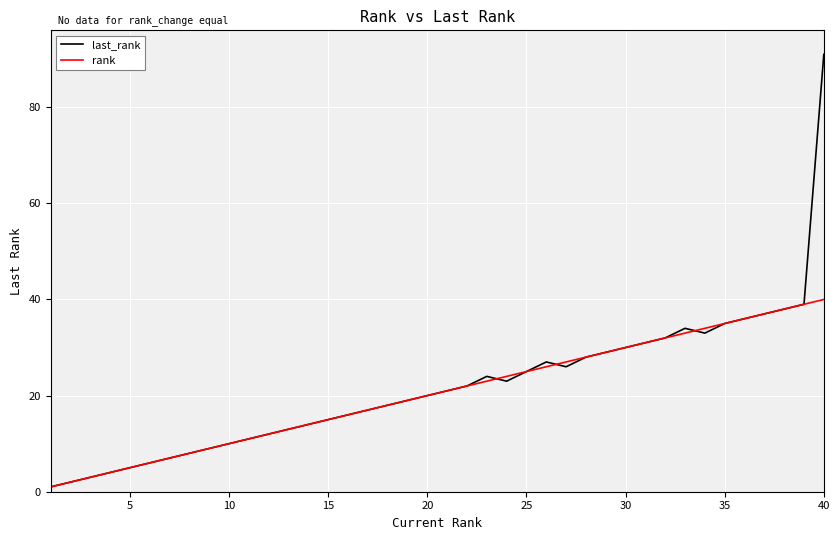

True or false: rank and last_rank intersect in this chart.

True